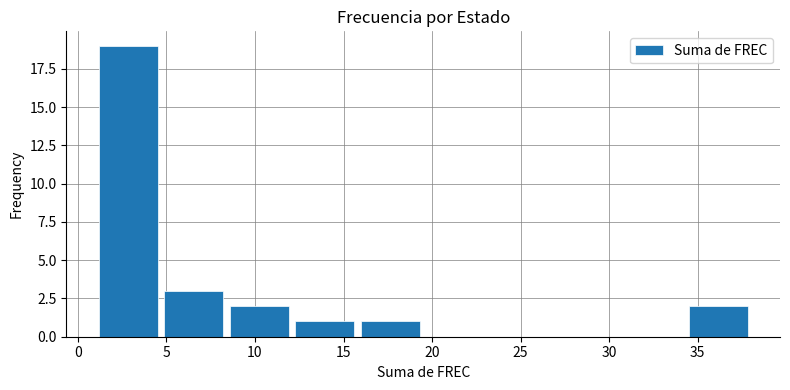

Reading left to right, transcribe this chart: for each bar, give the range it covers on the x-axis and its height. Neither the bar edges nor the heights are printed on the chart, so give them approximately, as read against the axes.

1.0 to 4.7: 19
4.7 to 8.4: 3
8.4 to 12.1: 2
12.1 to 15.8: 1
15.8 to 19.5: 1
19.5 to 23.2: 0
23.2 to 26.9: 0
26.9 to 30.6: 0
30.6 to 34.3: 0
34.3 to 38.0: 2